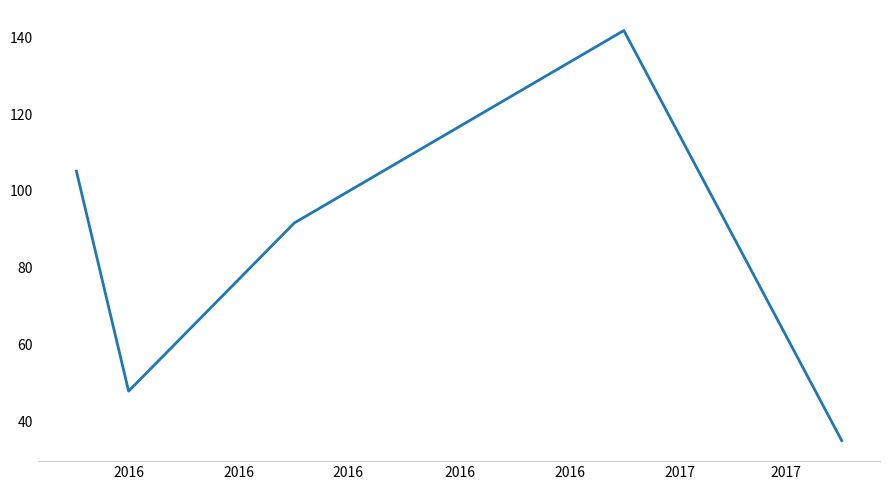

What is the sum of all values?

421.5